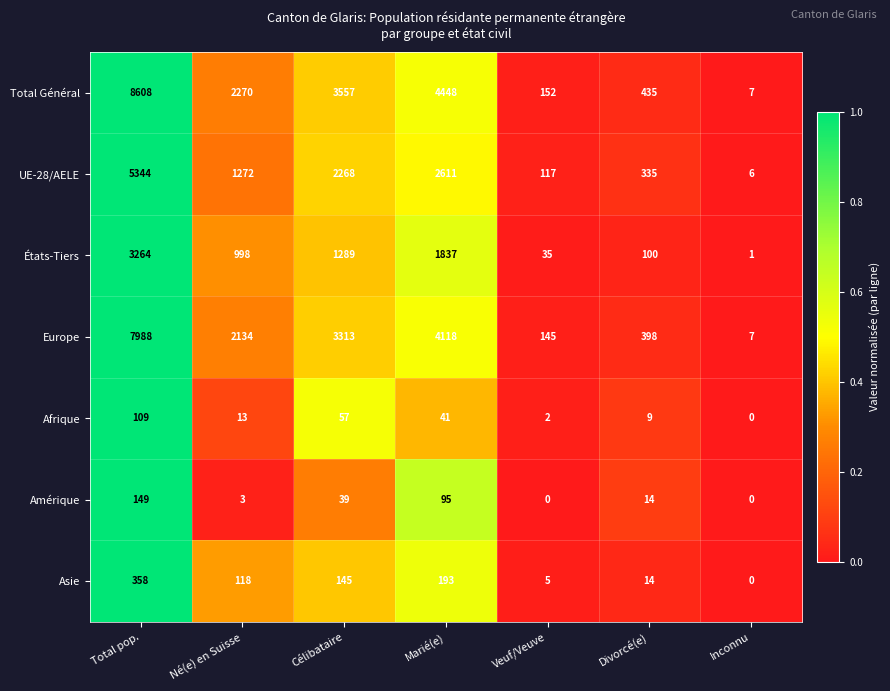

The value of États-Tiers at Total pop. is 3264. True or false?

True